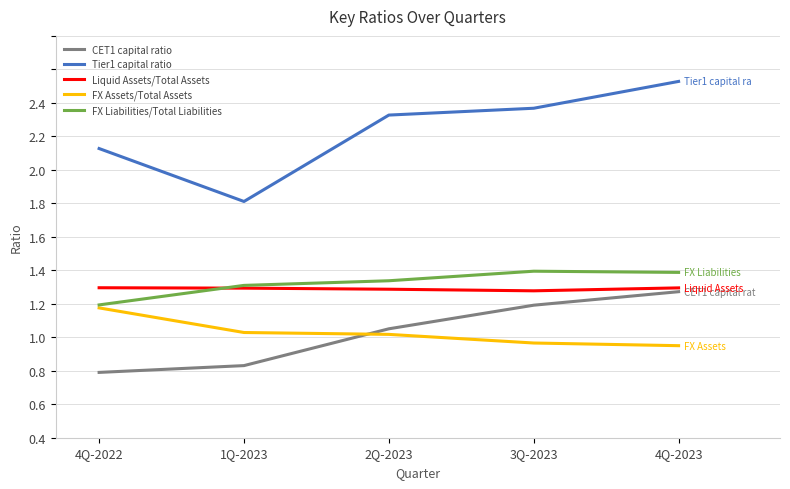

At which category is the sum across all series the highest?

4Q-2023